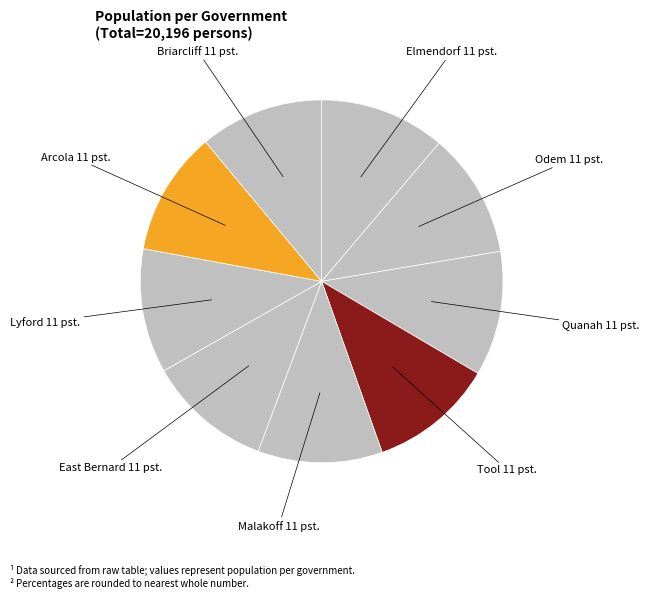

Count the number of slices in the pie.

9